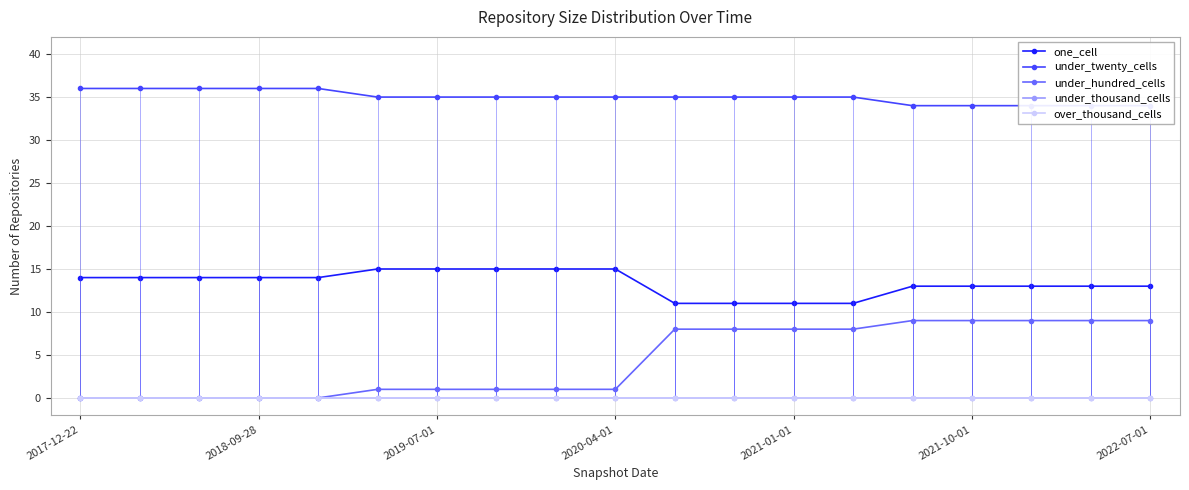

How many values in the under_twenty_cells series are below 35?

5